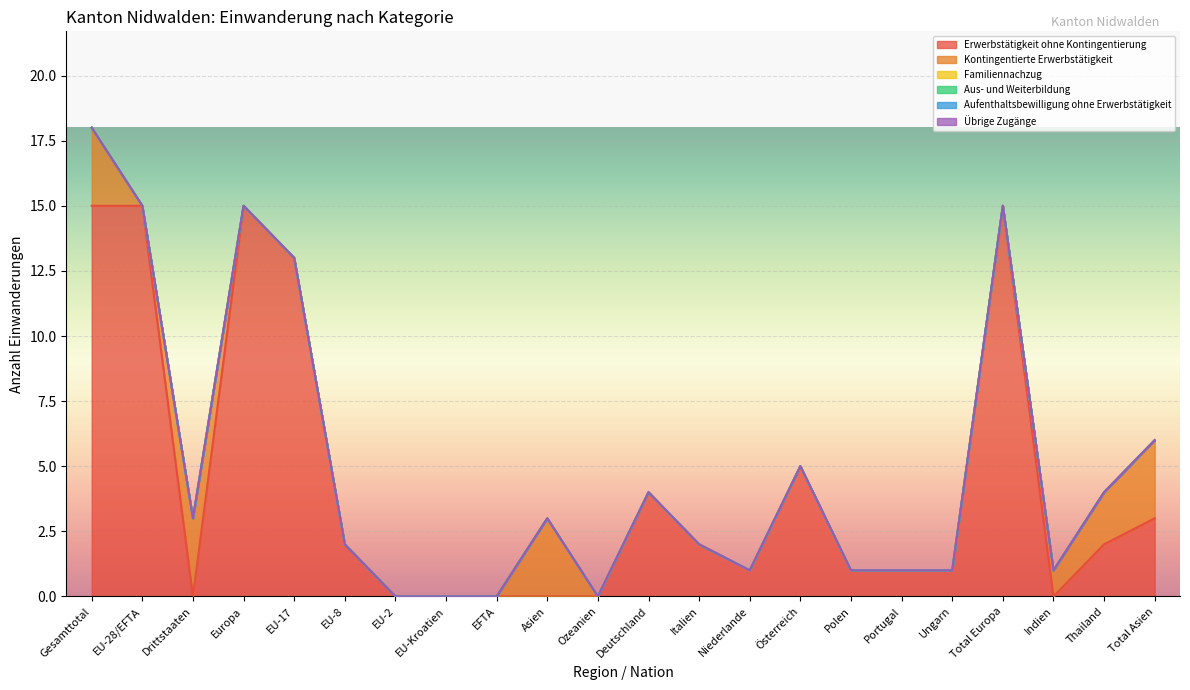

Rank the series at Asien from highest to lowest value.

Kontingentierte Erwerbstätigkeit, Erwerbstätigkeit ohne Kontingentierung, Familiennachzug, Aus- und Weiterbildung, Aufenthaltsbewilligung ohne Erwerbstätigkeit, Übrige Zugänge